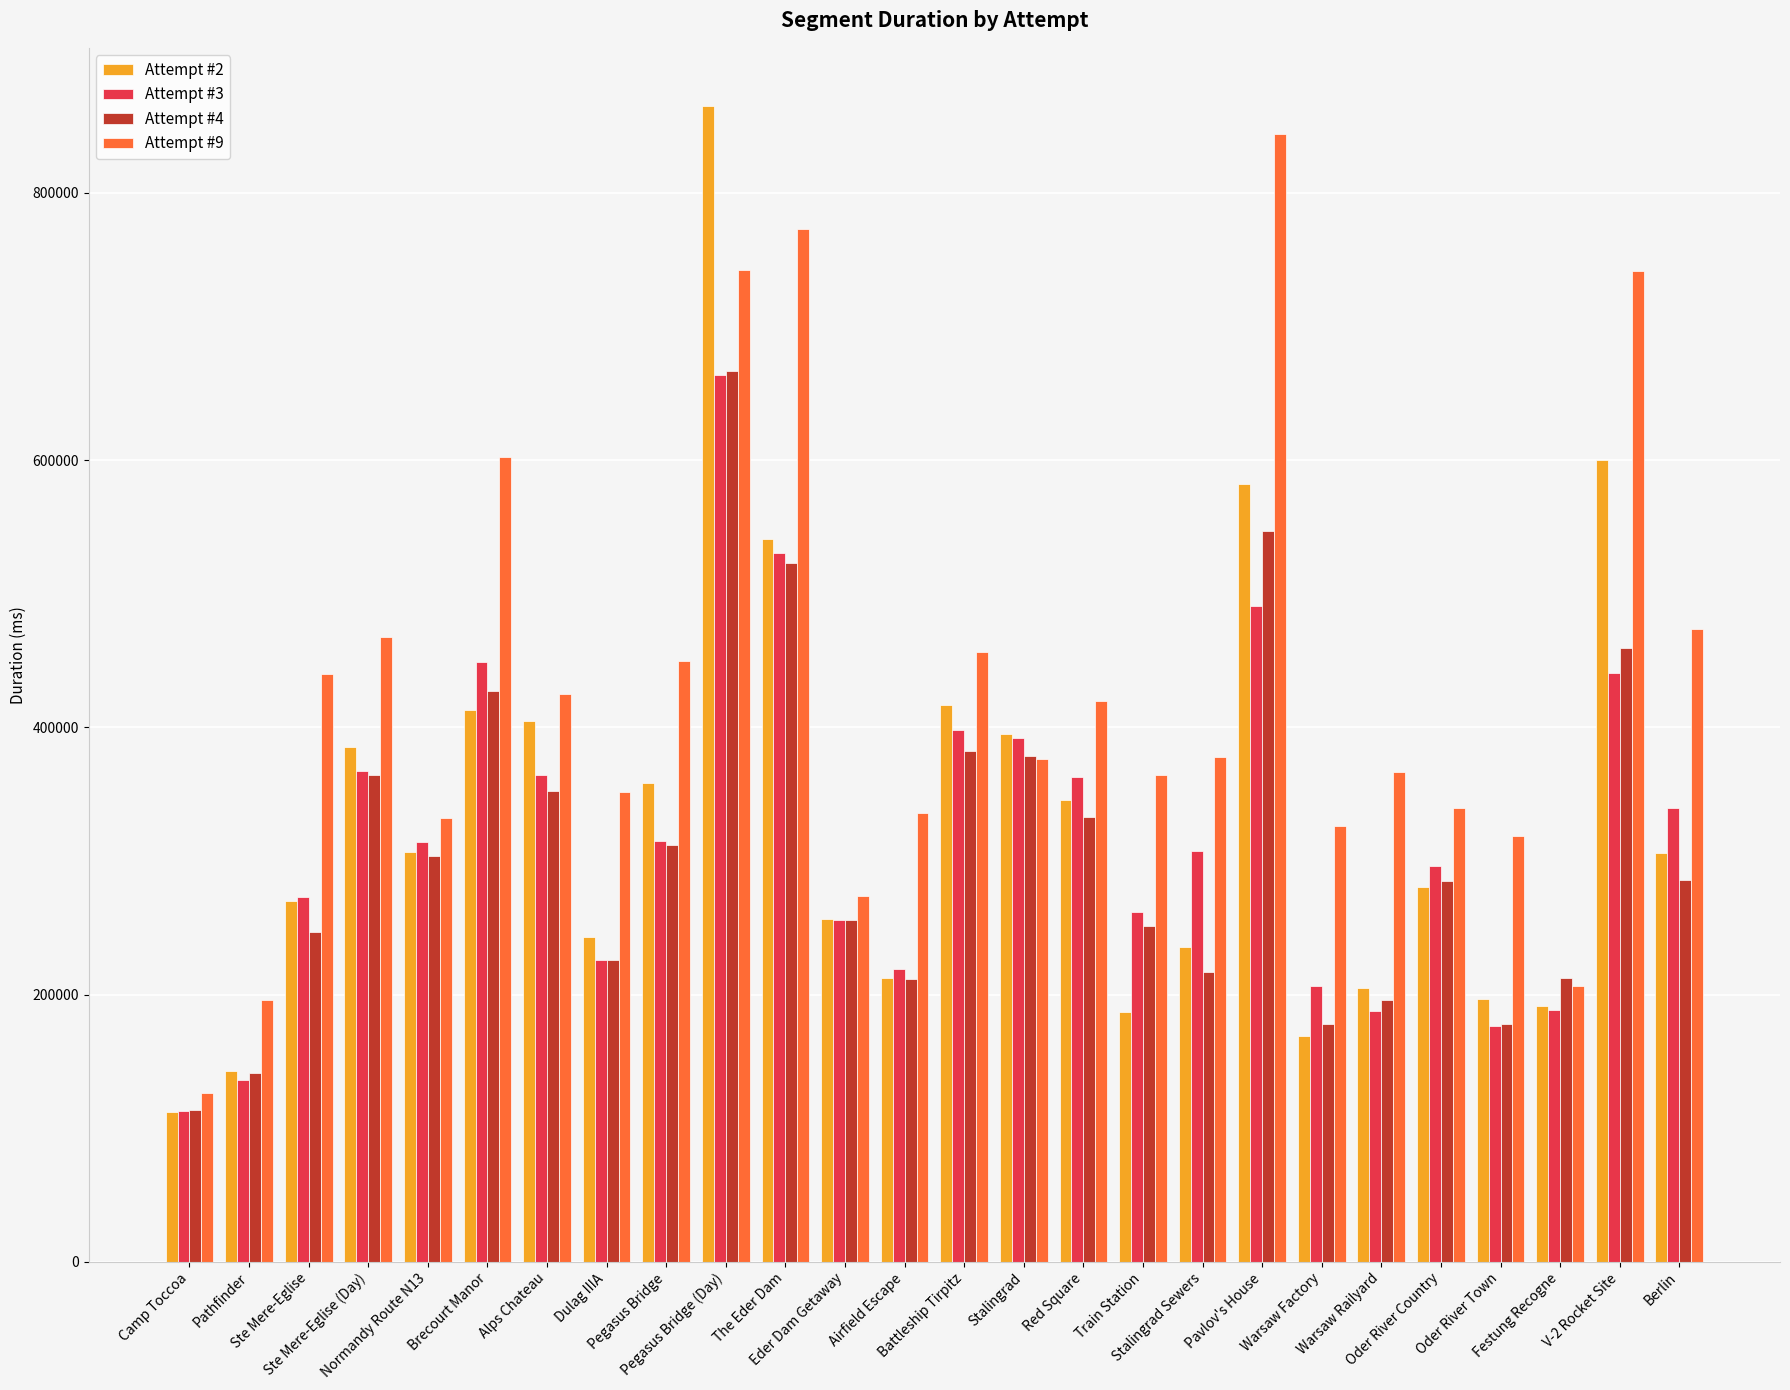

Rank the series at Berlin from highest to lowest value.

Attempt #9, Attempt #3, Attempt #2, Attempt #4